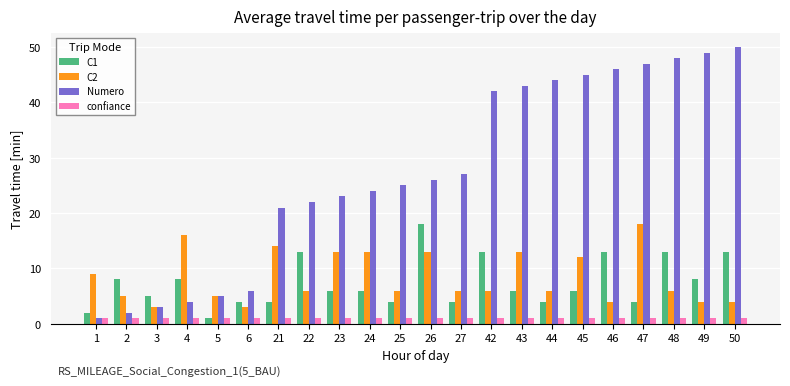

What is the highest value of the C2 series?

18